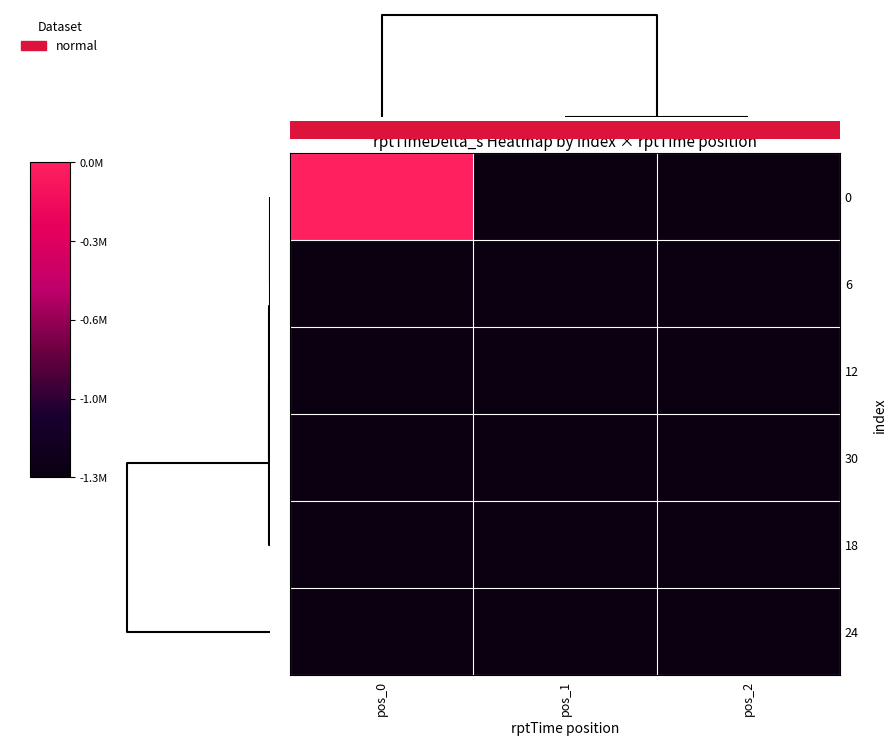

What is the difference between the highest and lowest values at pos_1?

18476